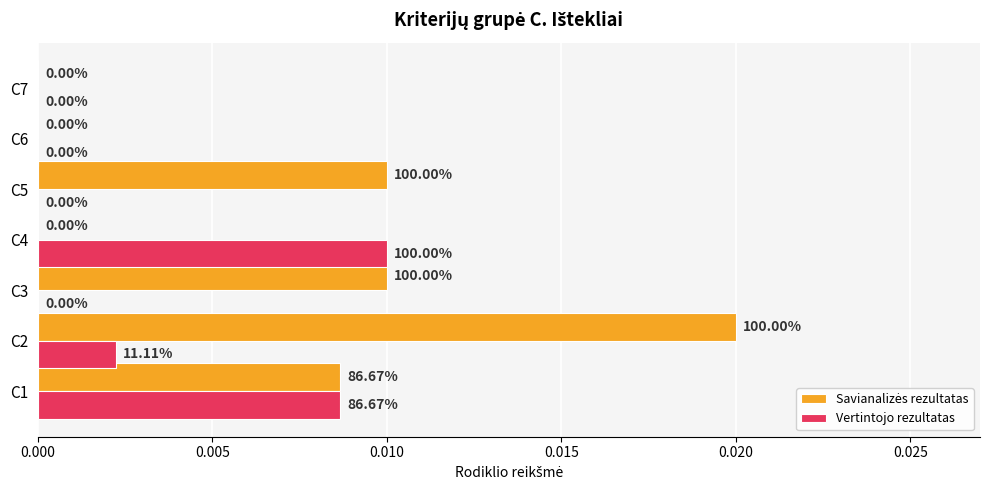

Rank the series by their maximum value, from highest to lowest.

Savianalizės rezultatas, Vertintojo rezultatas